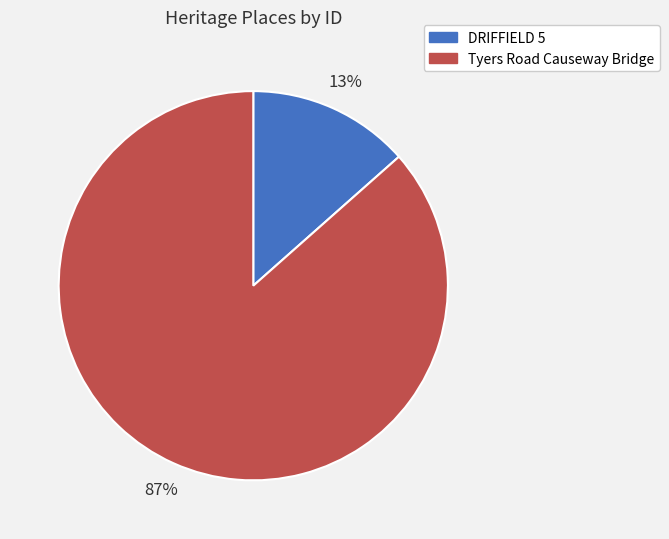

To the nearest percent, what portion does DRIFFIELD 5 represent?

13%